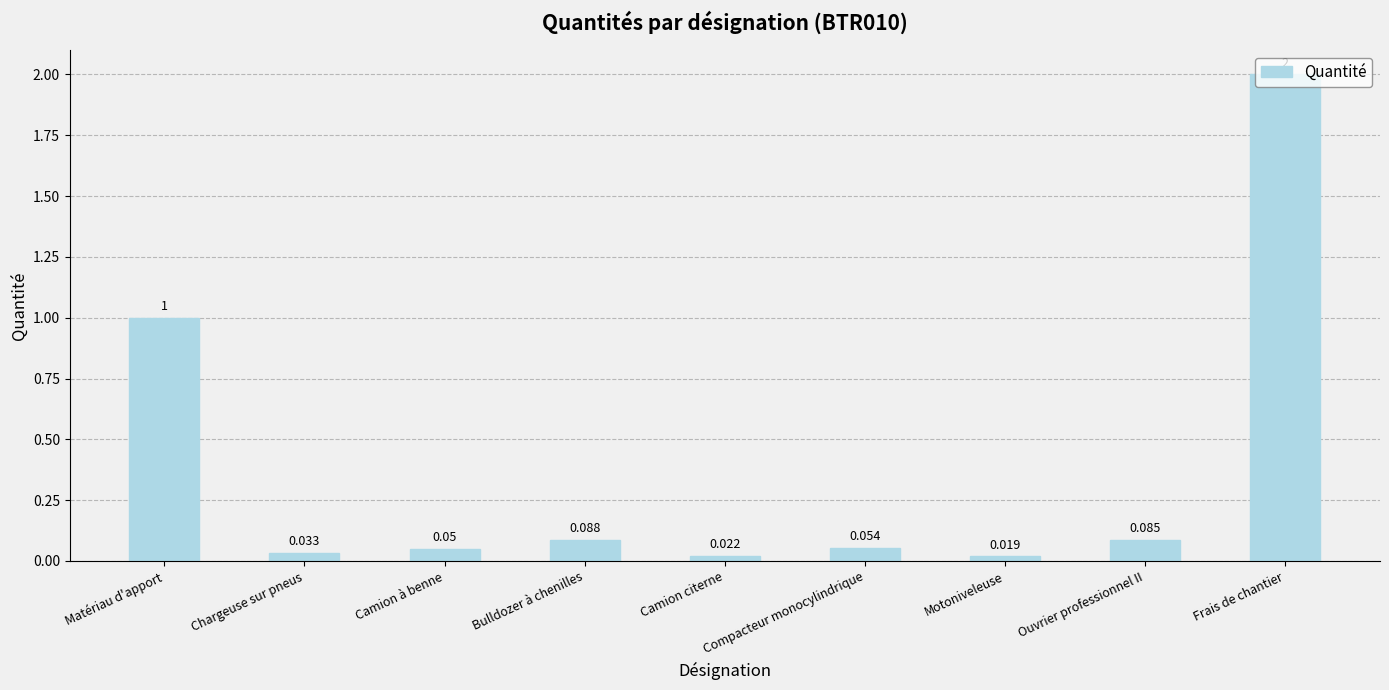

Rank the categories by value from highest to lowest.

Frais de chantier, Matériau d'apport, Bulldozer à chenilles, Ouvrier professionnel II, Compacteur monocylindrique, Camion à benne, Chargeuse sur pneus, Camion citerne, Motoniveleuse